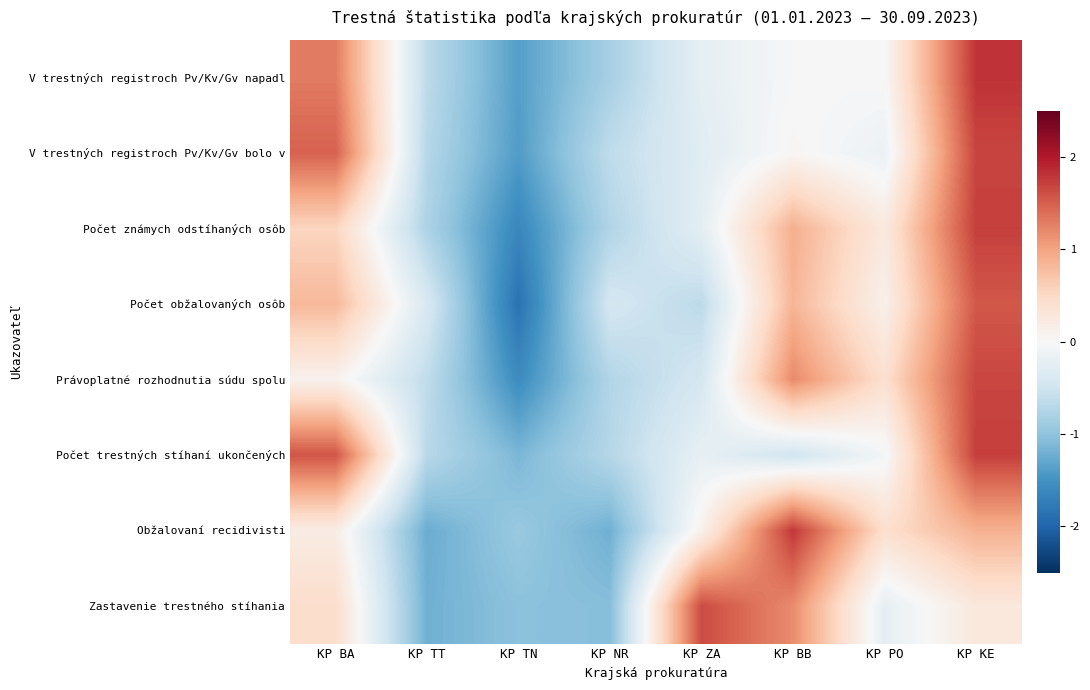

Reading left to right, what are all the values shown in this chart?

V trestných registroch Pv/Kv/Gv napadl: KP BA=1.3	KP TT=-0.7	KP TN=-1.4	KP NR=-0.8	KP ZA=-0.2	KP BB=-0.0	KP PO=0.0	KP KE=1.8
V trestných registroch Pv/Kv/Gv bolo v: KP BA=1.5	KP TT=-0.7	KP TN=-1.4	KP NR=-0.6	KP ZA=-0.3	KP BB=0.0	KP PO=-0.2	KP KE=1.7
Počet známych odstíhaných osôb: KP BA=0.5	KP TT=-0.8	KP TN=-1.6	KP NR=-0.7	KP ZA=-0.3	KP BB=0.9	KP PO=0.2	KP KE=1.7
Počet obžalovaných osôb: KP BA=0.8	KP TT=-0.4	KP TN=-1.8	KP NR=-0.4	KP ZA=-0.7	KP BB=0.9	KP PO=0.1	KP KE=1.5
Právoplatné rozhodnutia súdu spolu: KP BA=0.1	KP TT=-0.6	KP TN=-1.6	KP NR=-0.7	KP ZA=-0.4	KP BB=1.2	KP PO=0.4	KP KE=1.7
Počet trestných stíhaní ukončených: KP BA=1.6	KP TT=-0.7	KP TN=-1.1	KP NR=-0.7	KP ZA=-0.2	KP BB=-0.5	KP PO=-0.1	KP KE=1.7
Obžalovaní recidivisti: KP BA=0.2	KP TT=-1.2	KP TN=-0.9	KP NR=-1.2	KP ZA=0.1	KP BB=1.8	KP PO=0.4	KP KE=0.9
Zastavenie trestného stíhania: KP BA=0.4	KP TT=-1.2	KP TN=-1.0	KP NR=-1.1	KP ZA=1.6	KP BB=1.2	KP PO=-0.2	KP KE=0.3